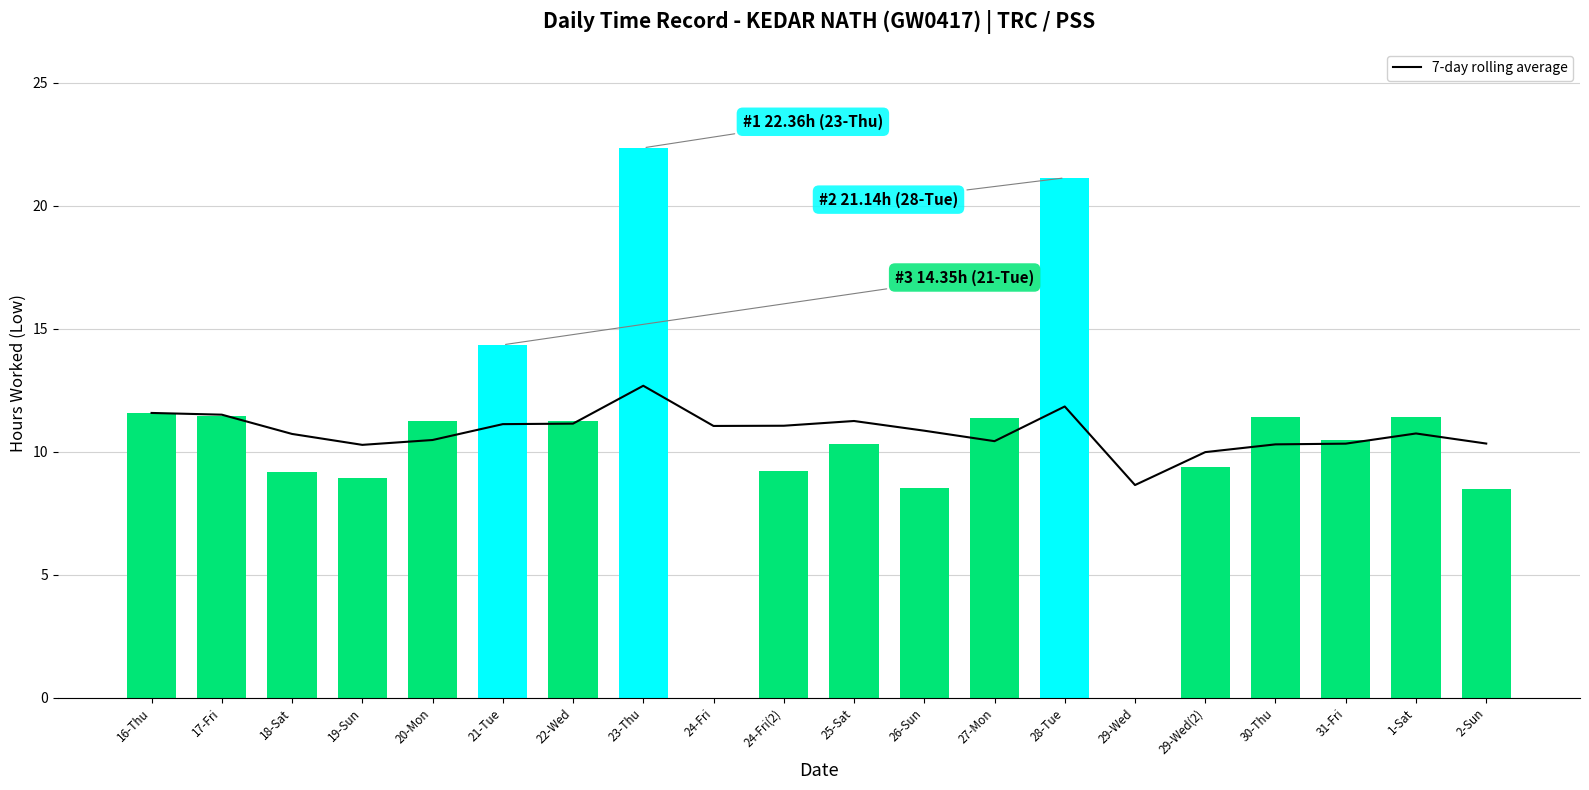

How many groups of bars are there?

20